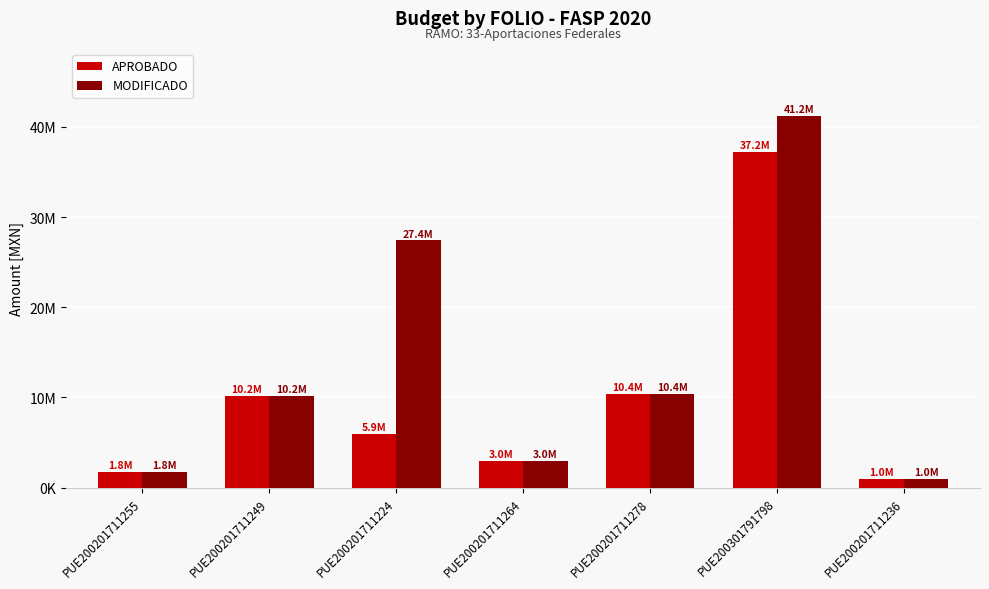

Reading right to left, extract all data points from this chart.

APROBADO: 1000000.0	37228230.6	10370000.0	3000000.0	5945288.2	10190093.2	1772500.0
MODIFICADO: 1000000.0	41216195.7	10370000.0	3000000.0	27405168.2	10190093.2	1772500.0